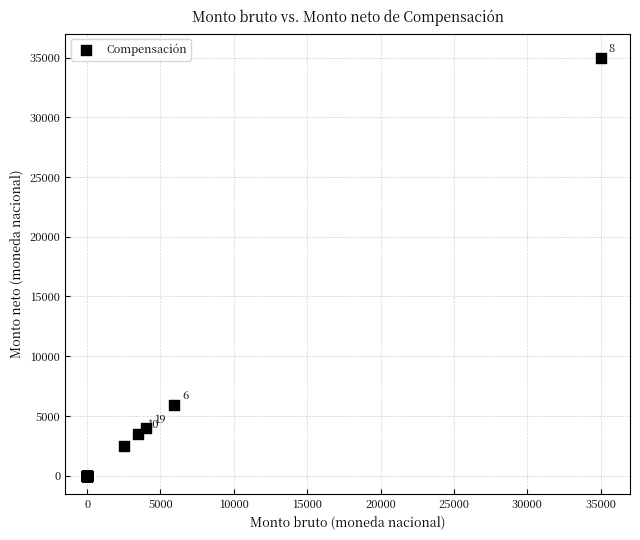

What Y value in the scatter plot is closest to 17494?

5950.0